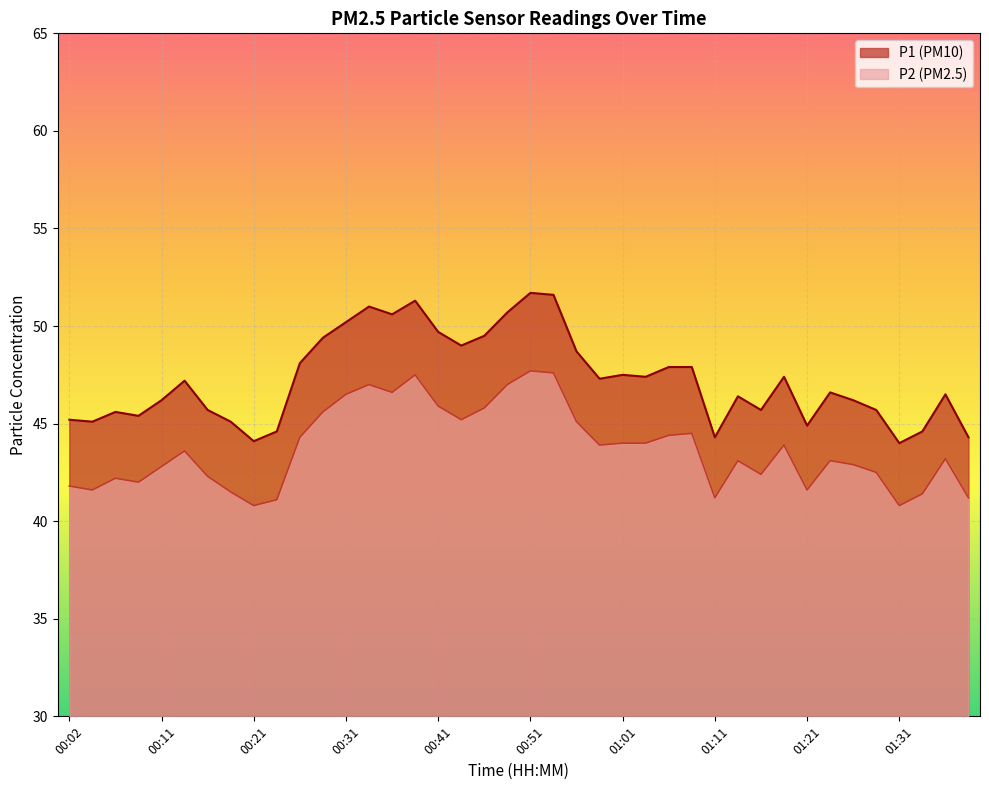

At how many categories does at least one series exceed 42?

40